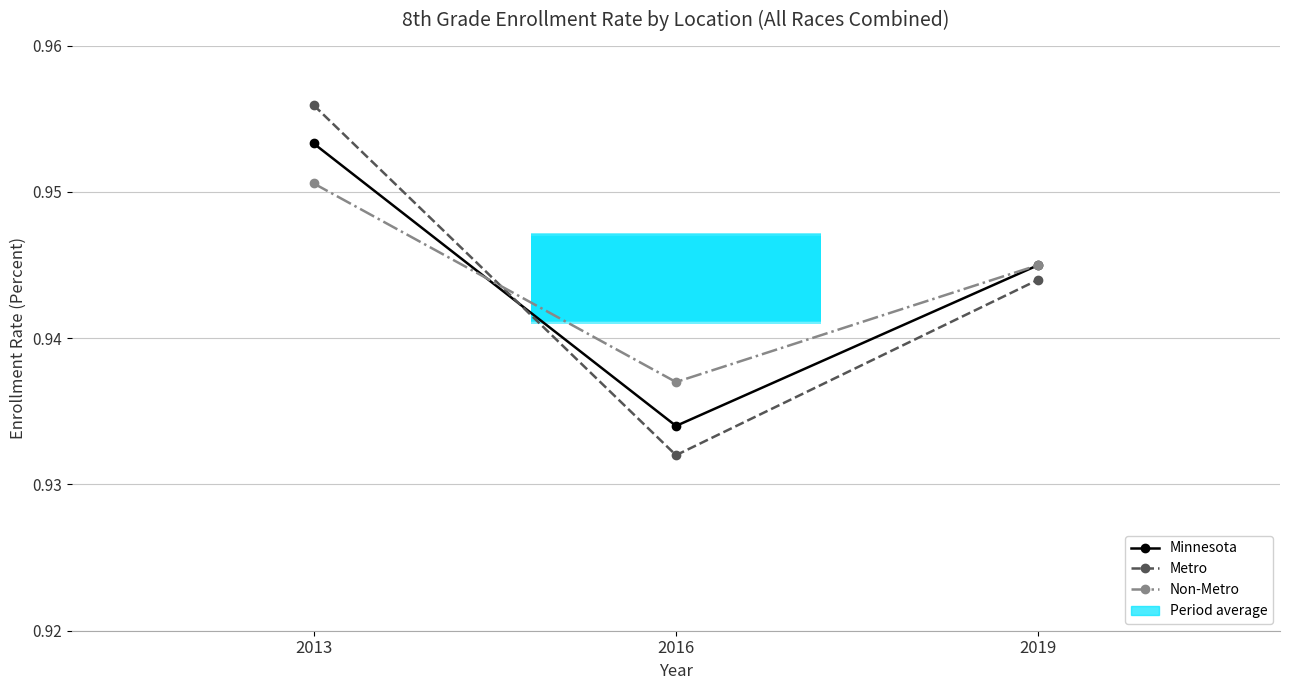

At how many categories does at least one series exceed 0?

3